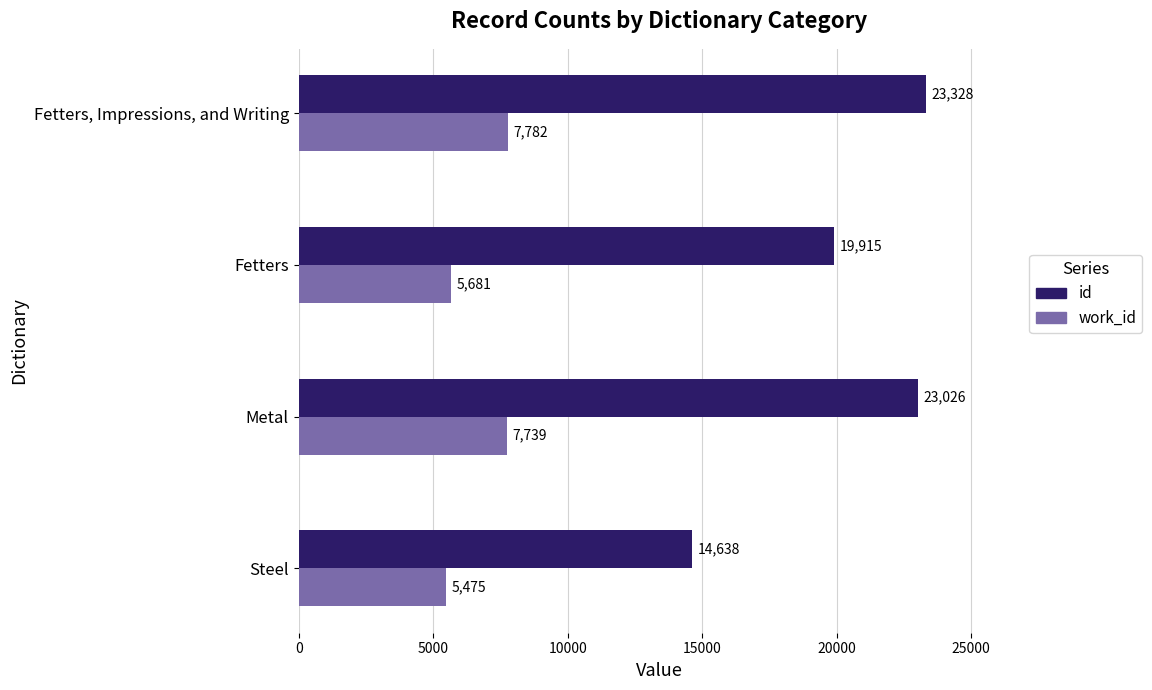

What is the difference between the maximum and minimum values in the id series?

8690